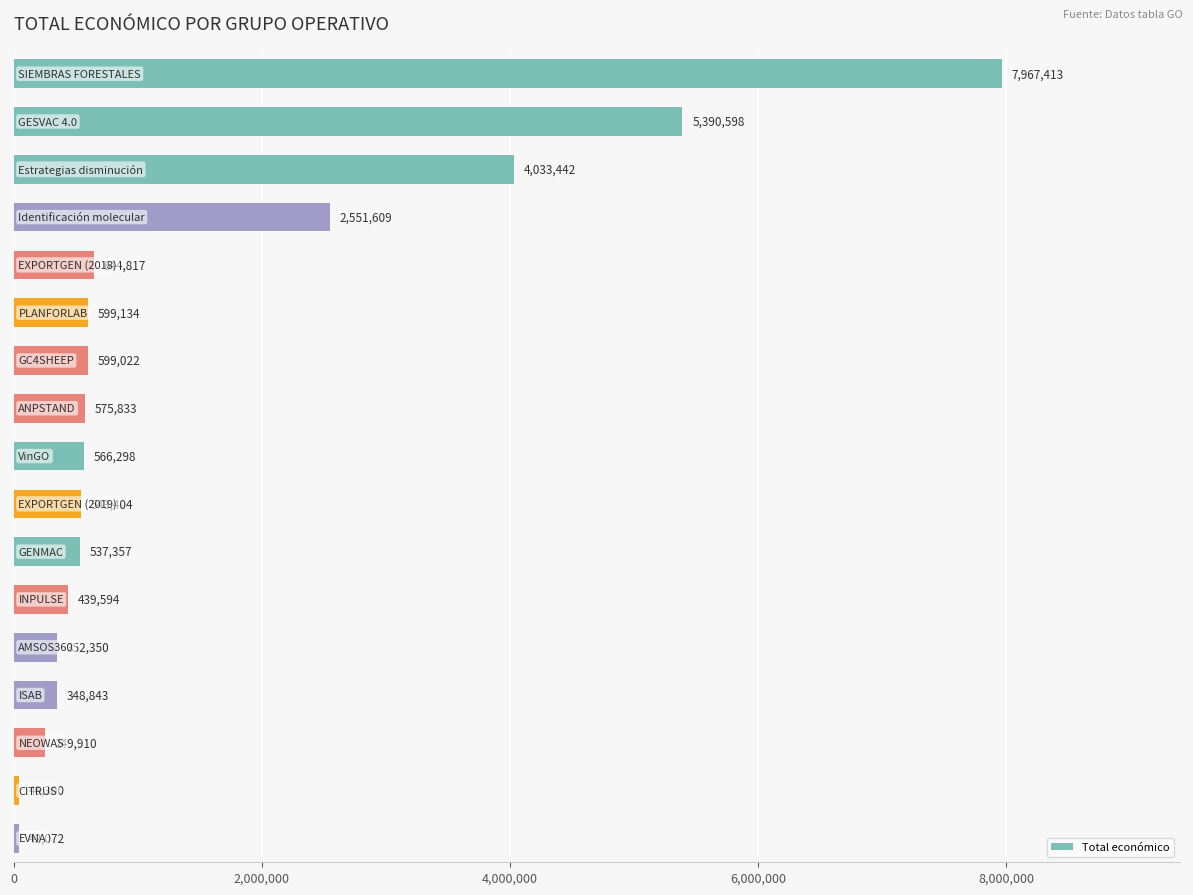

What is the minimum value shown in the chart?

42072